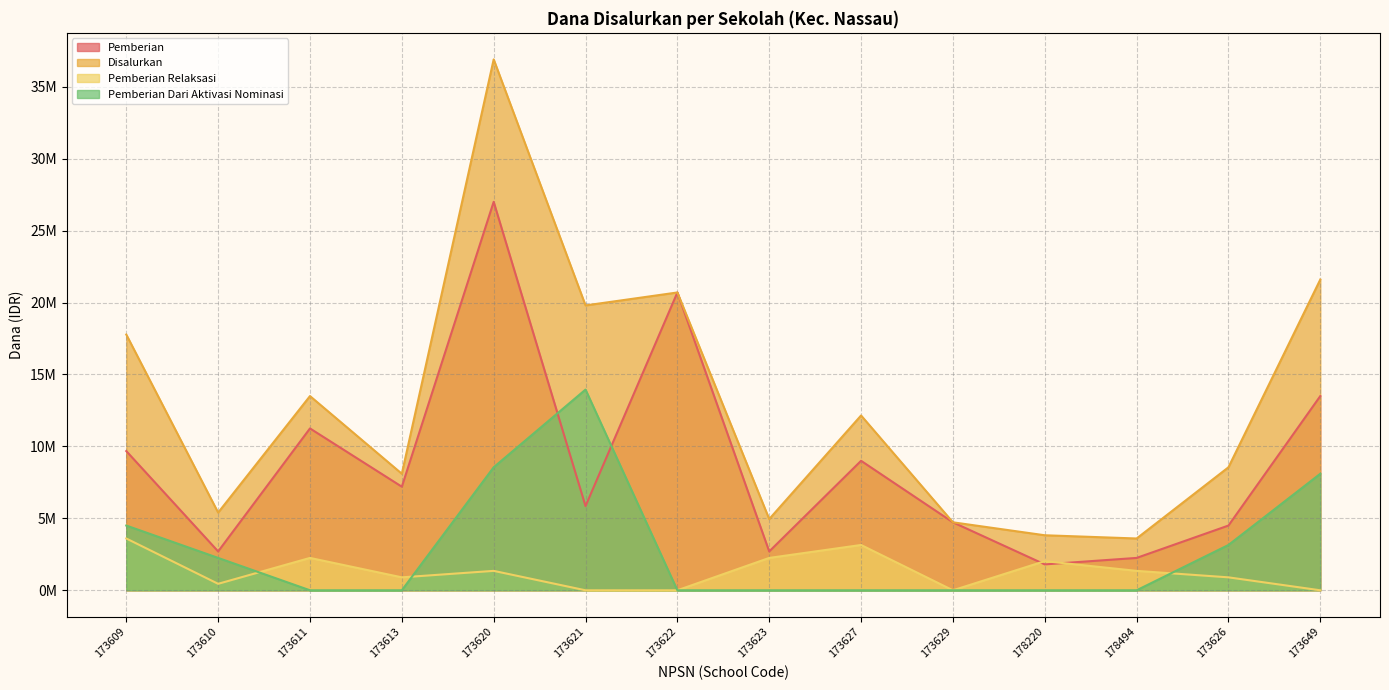

What is the difference between the Pemberian values at 173629 and 173620?

22275000